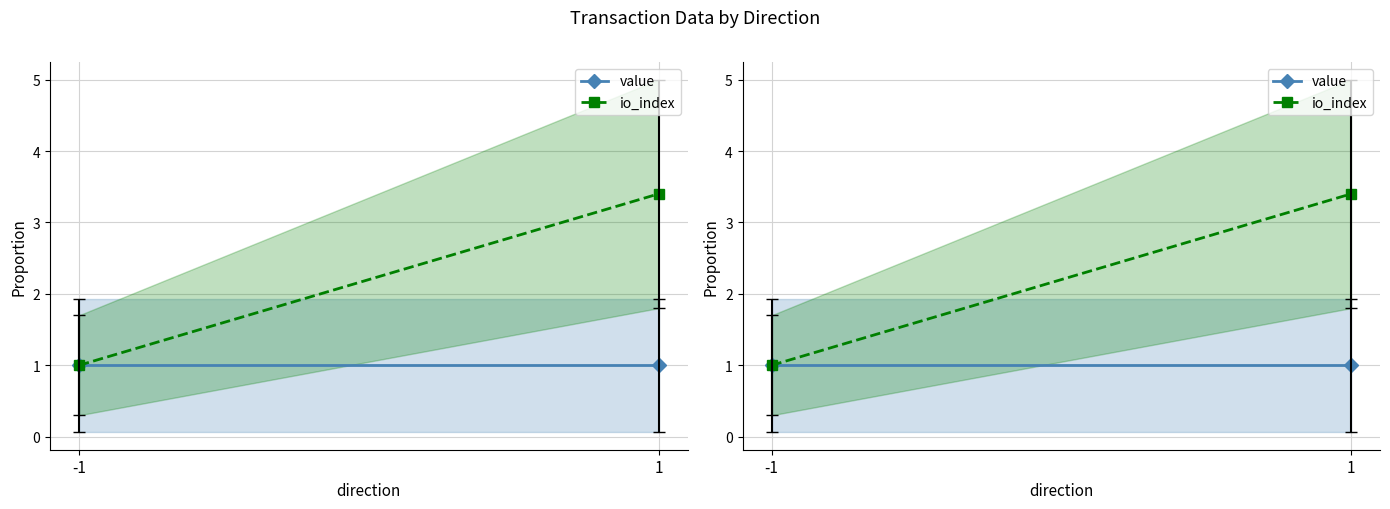

Where is io_index nearest to the value 2?

-1